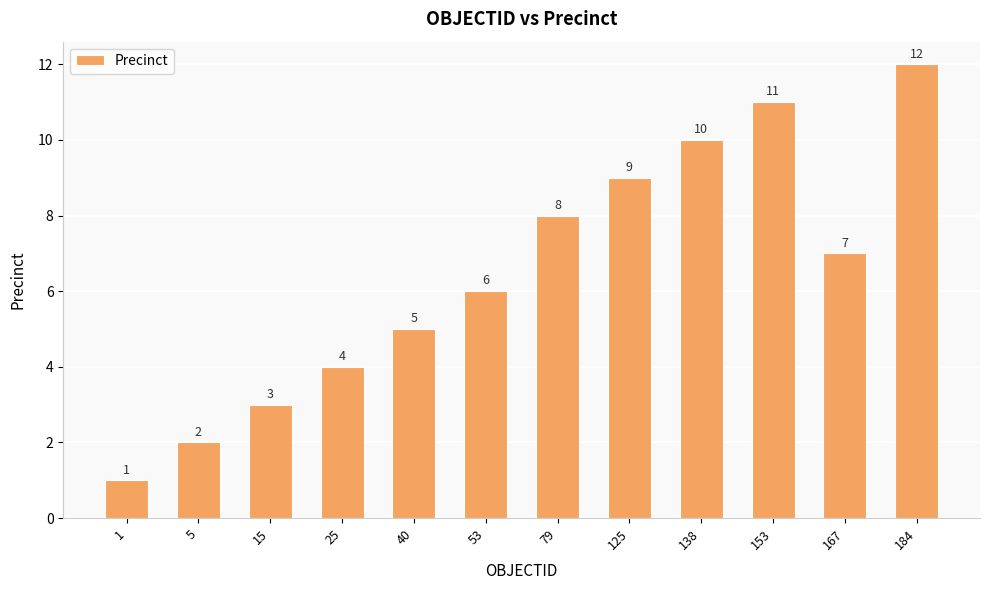

Does the chart contain stacked bars?

No